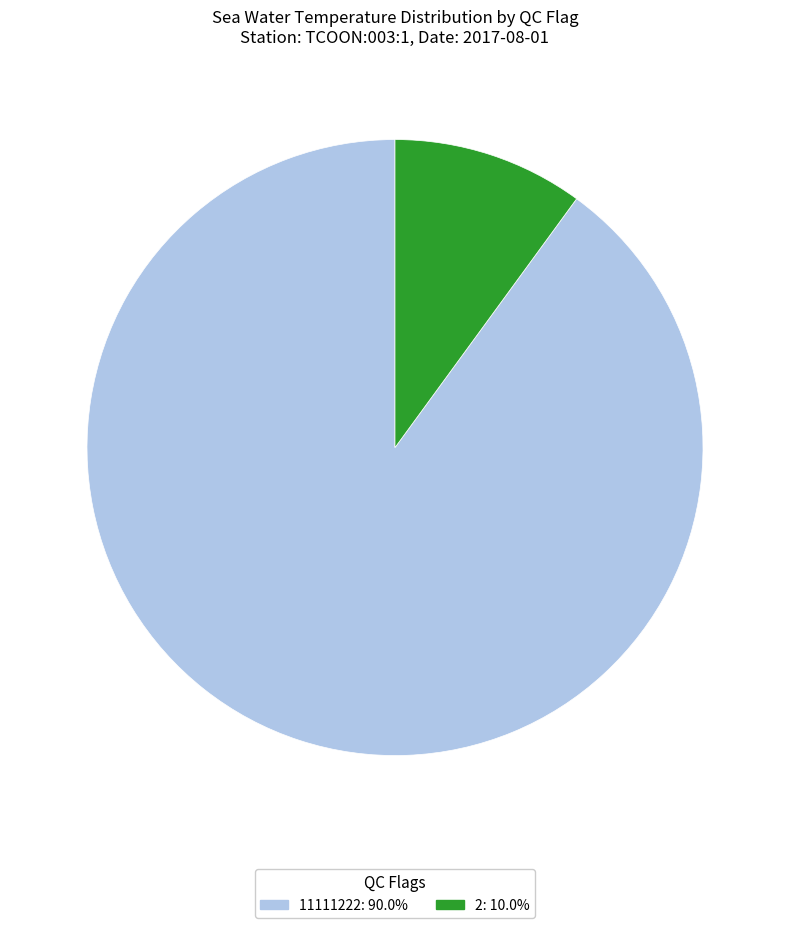

Does any single category account for the majority?

Yes